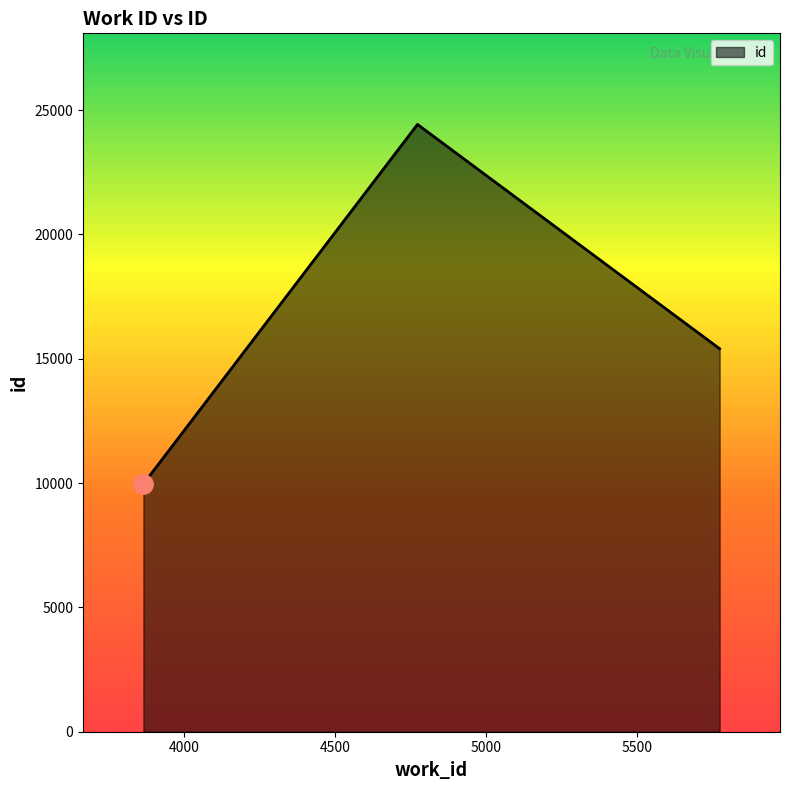

What is the difference between the second highest and minimum values?

5439